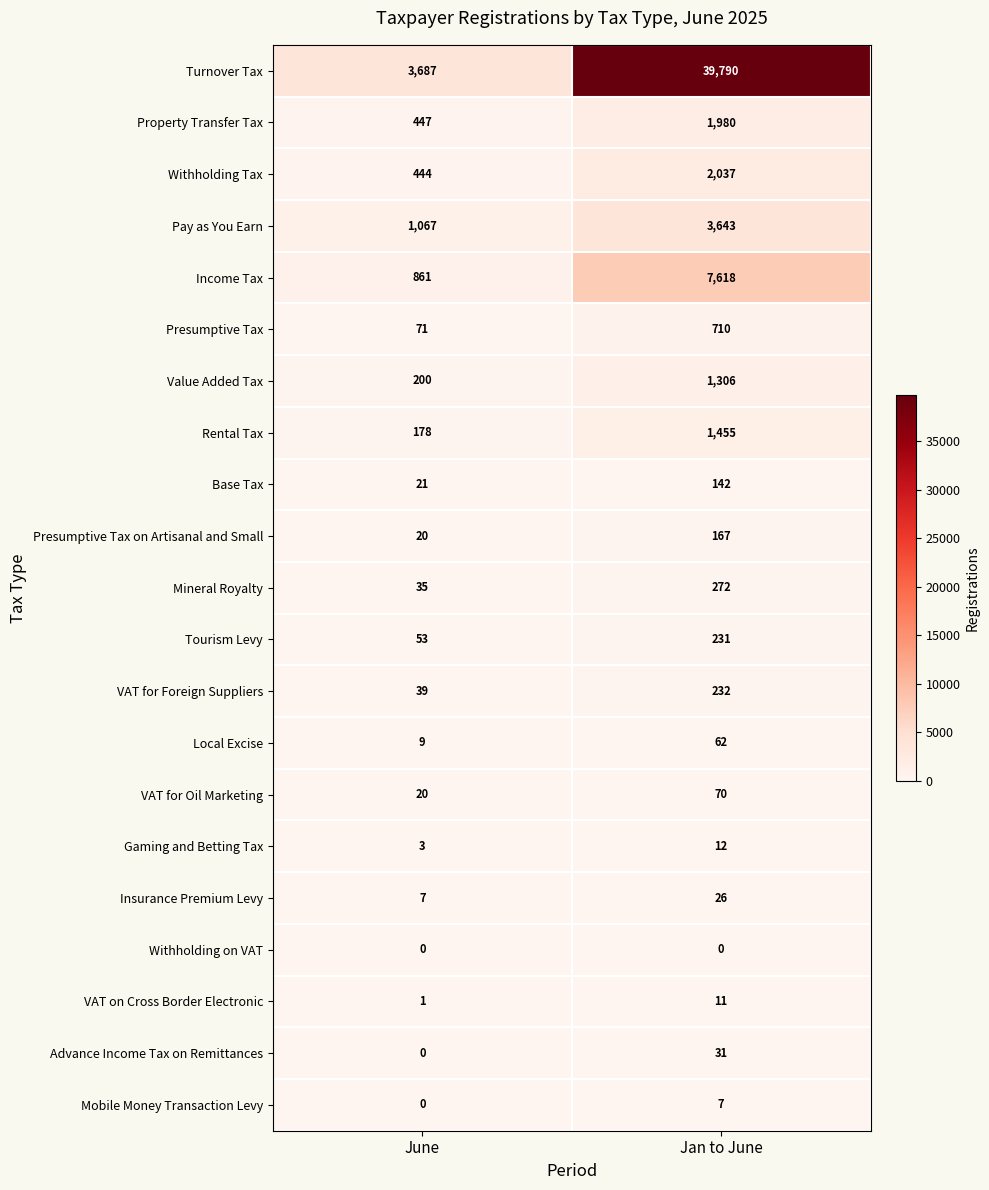

Where is Pay as You Earn nearest to the value 2355?

June